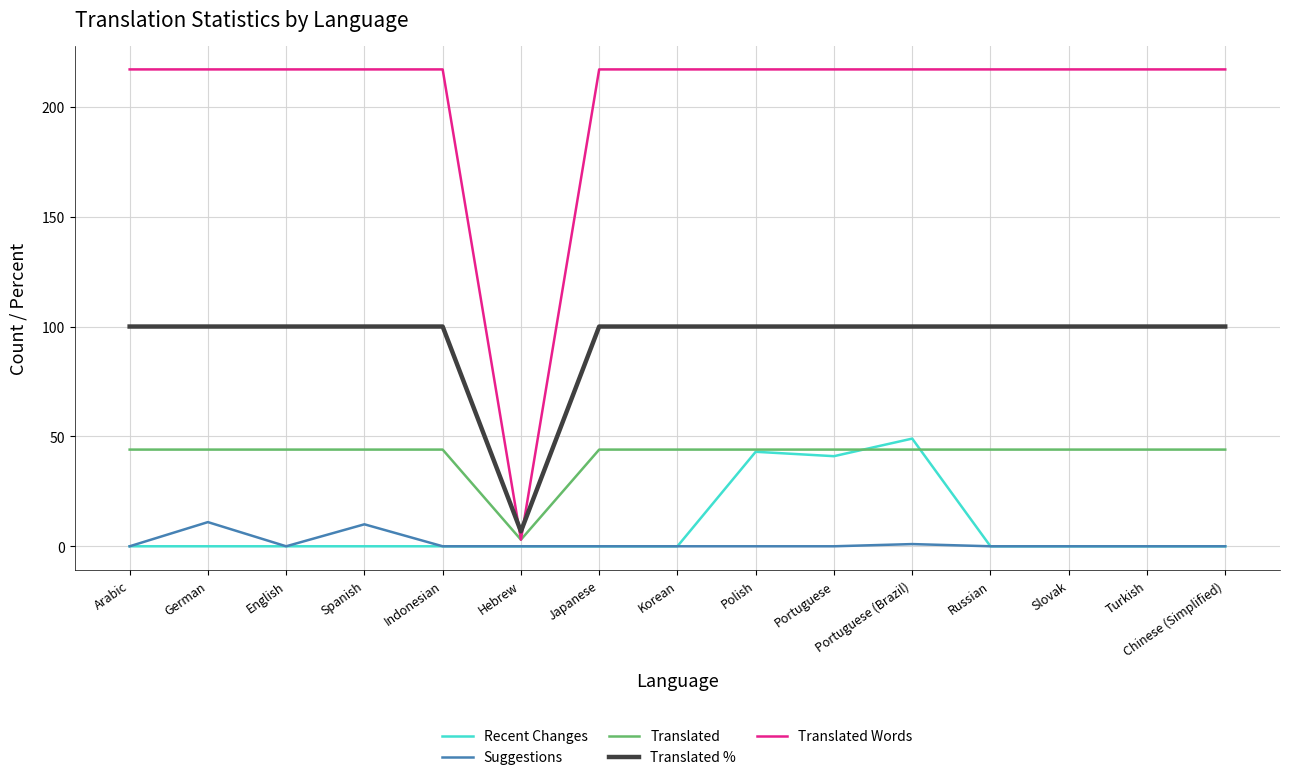

How many categories are shown in the chart?

15